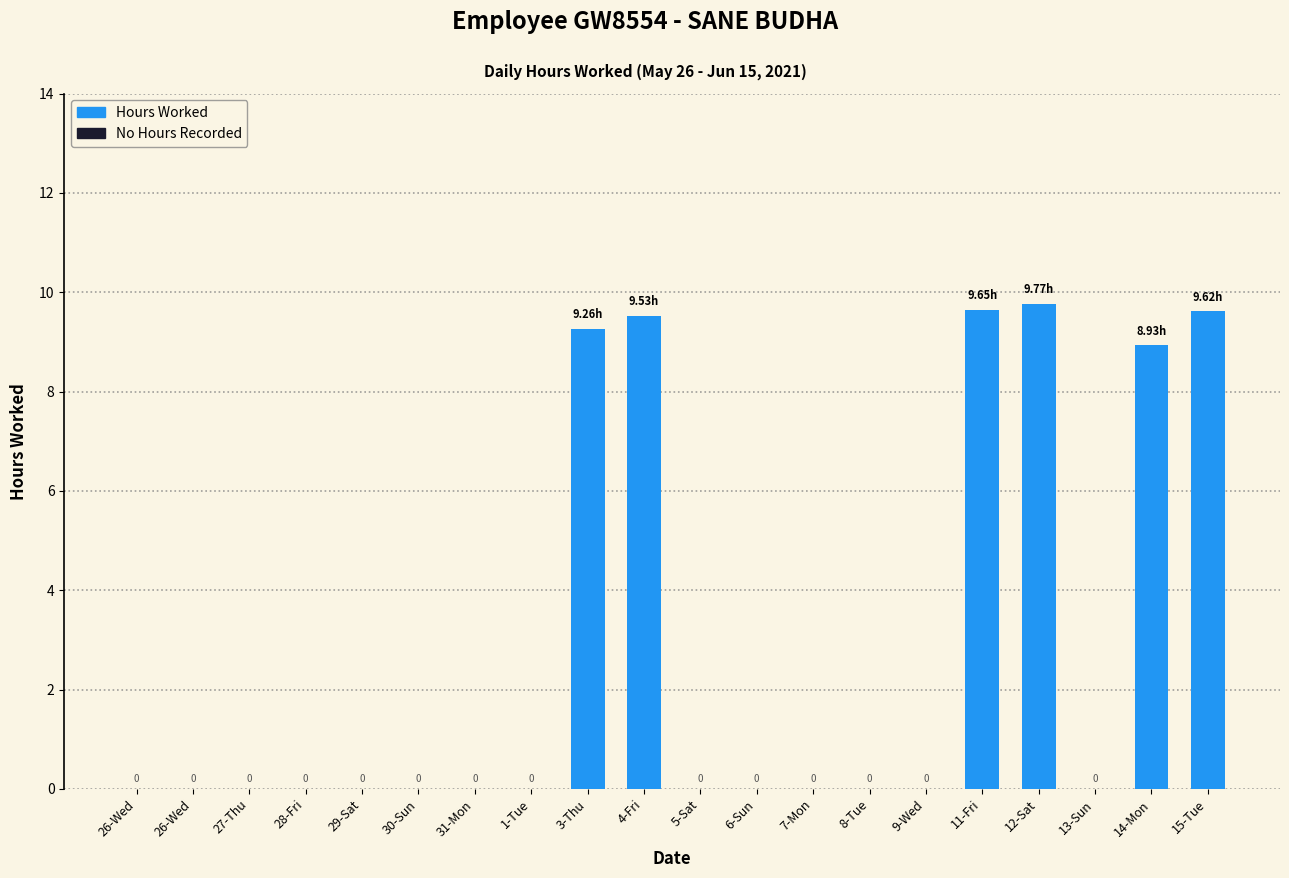

What is the label of the 18th bar from the left?

13-Sun